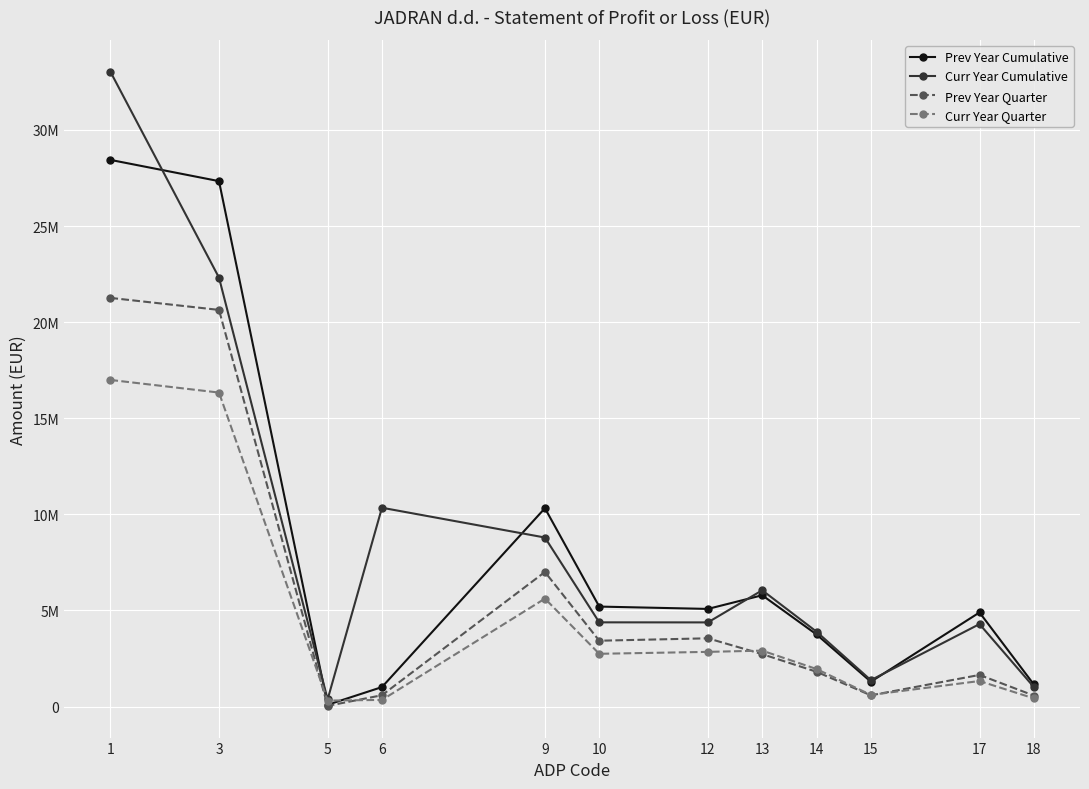

What is the greatest value displayed?

33034245